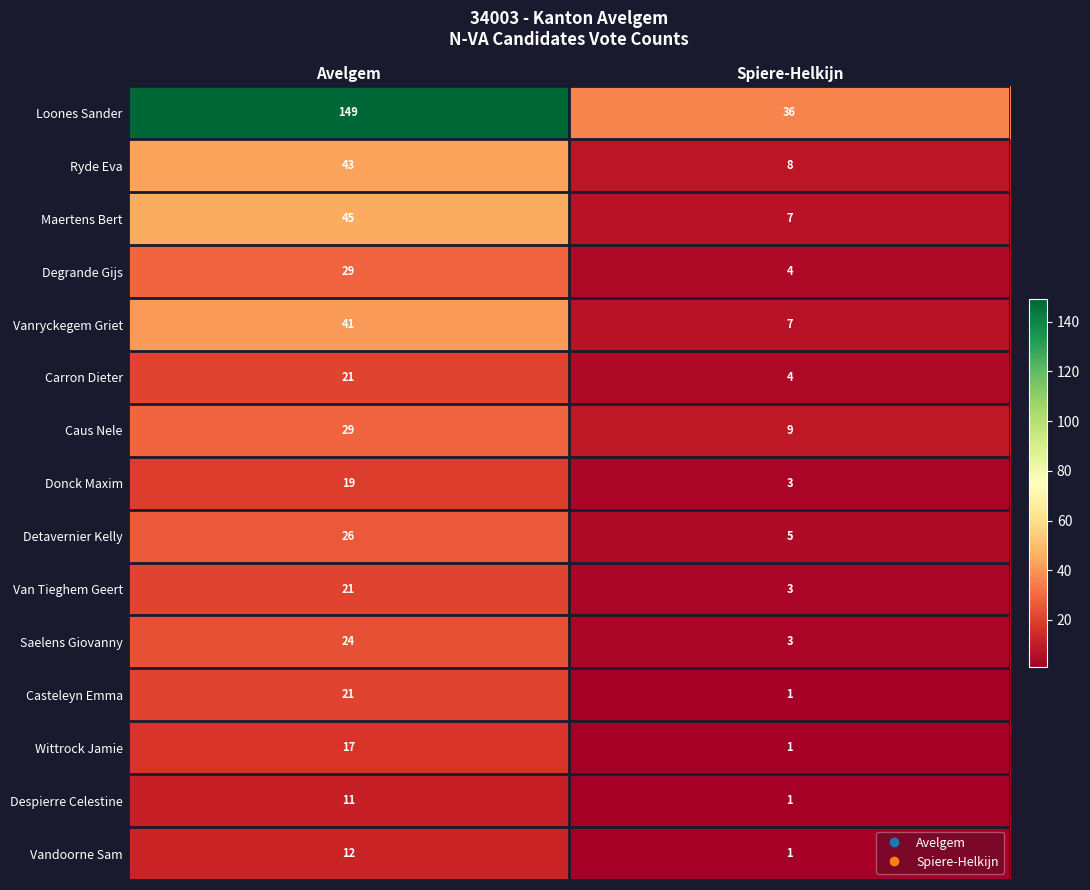

Read the Ryde Eva value at Spiere-Helkijn.

8